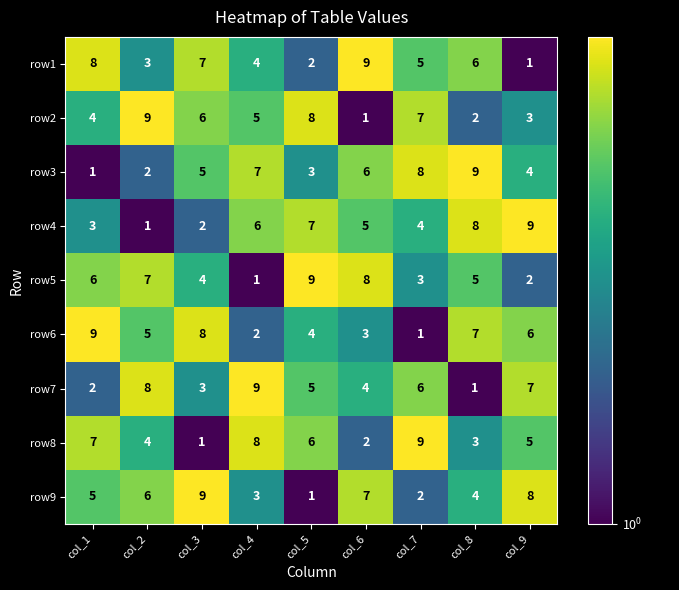

How many values in the row7 series are below 5?

4